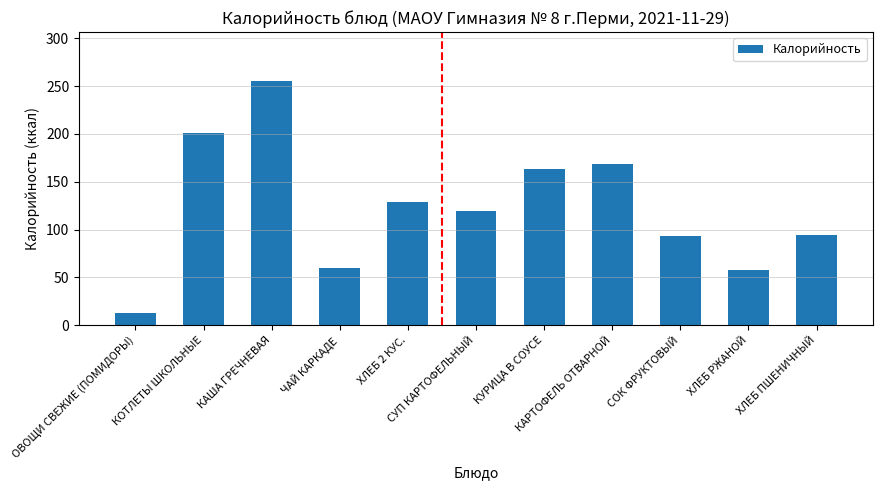

At which category does the chart reach its minimum across all series?

ОВОЩИ СВЕЖИЕ (ПОМИДОРЫ)